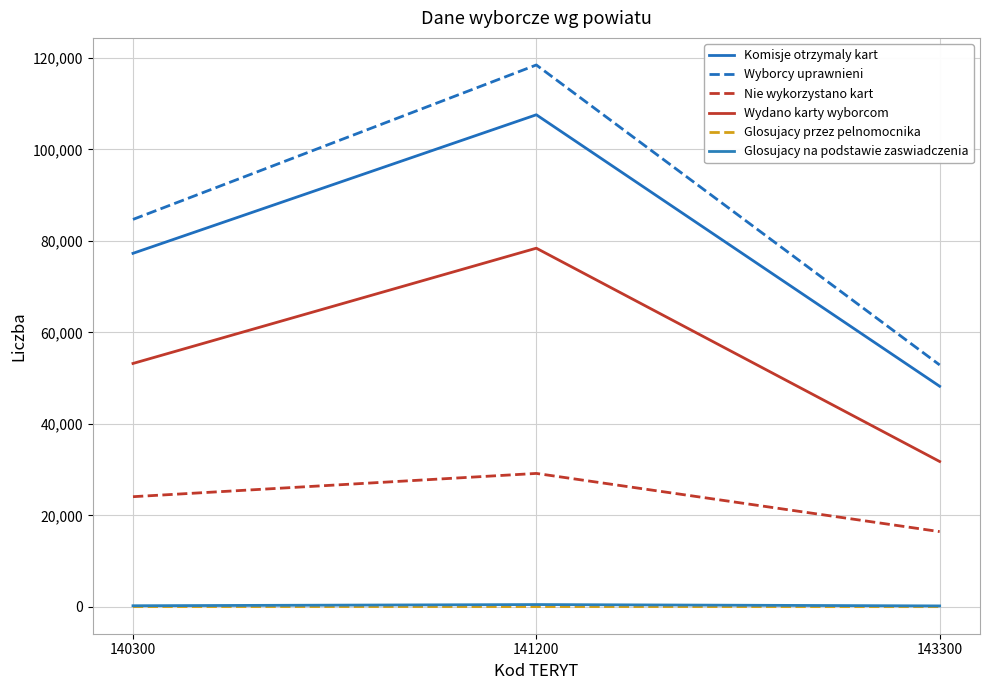

Which series has the widest spread of values?

Wyborcy uprawnieni